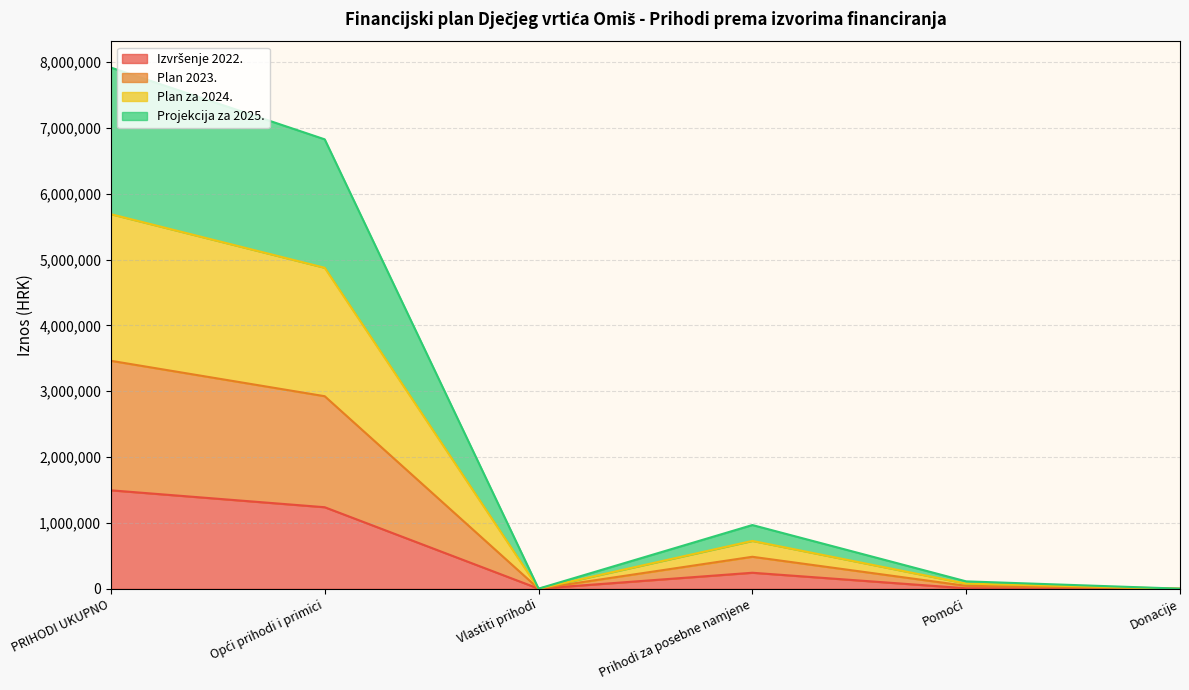

List the labels in order of Projekcija za 2025. value, largest first.

PRIHODI UKUPNO, Opći prihodi i primici, Prihodi za posebne namjene, Pomoći, Vlastiti prihodi, Donacije